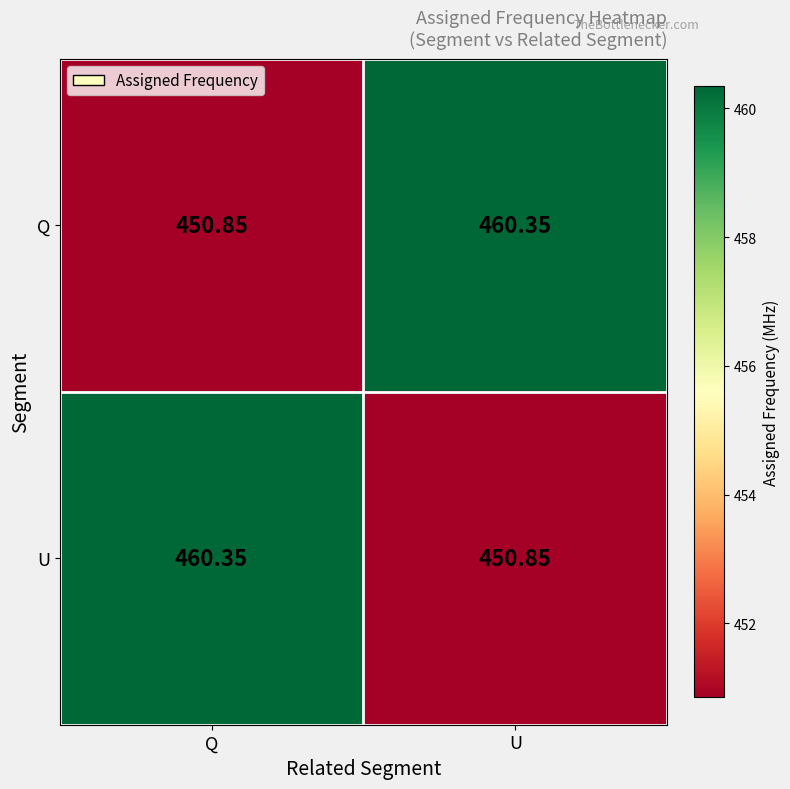

List the labels in order of U value, smallest first.

U, Q